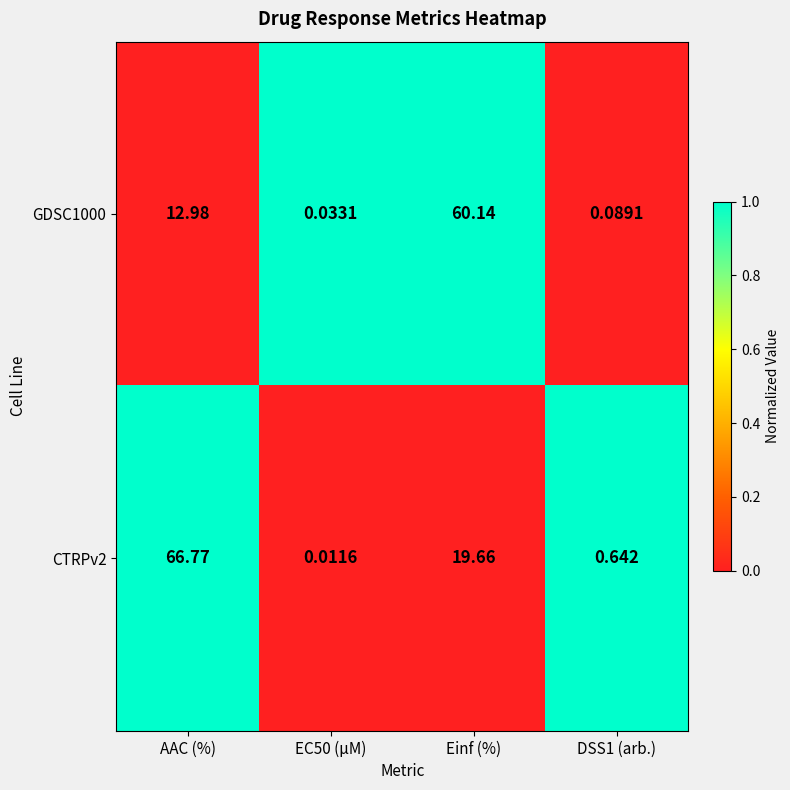

At how many categories does at least one series exceed 0?

4